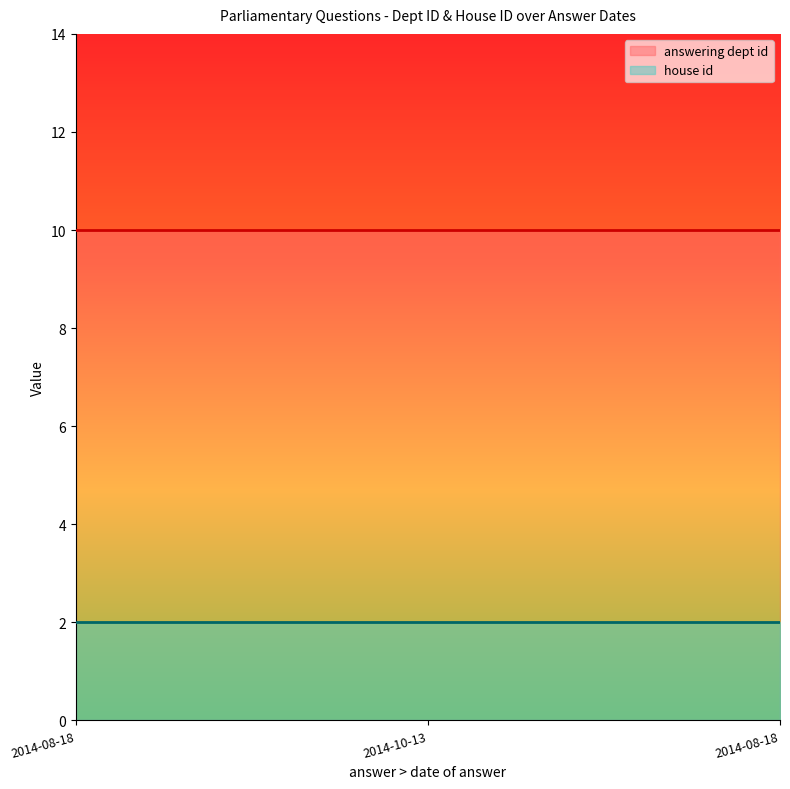

What is the total value across all series at 2014-08-18?

12